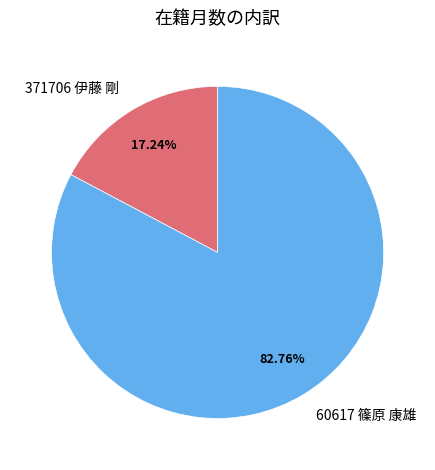

Which slice is the smallest?

371706 伊藤 剛